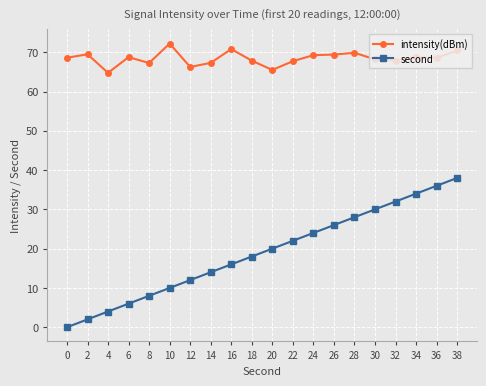

Between 10 and 32, which series saw the biggest shift?

second